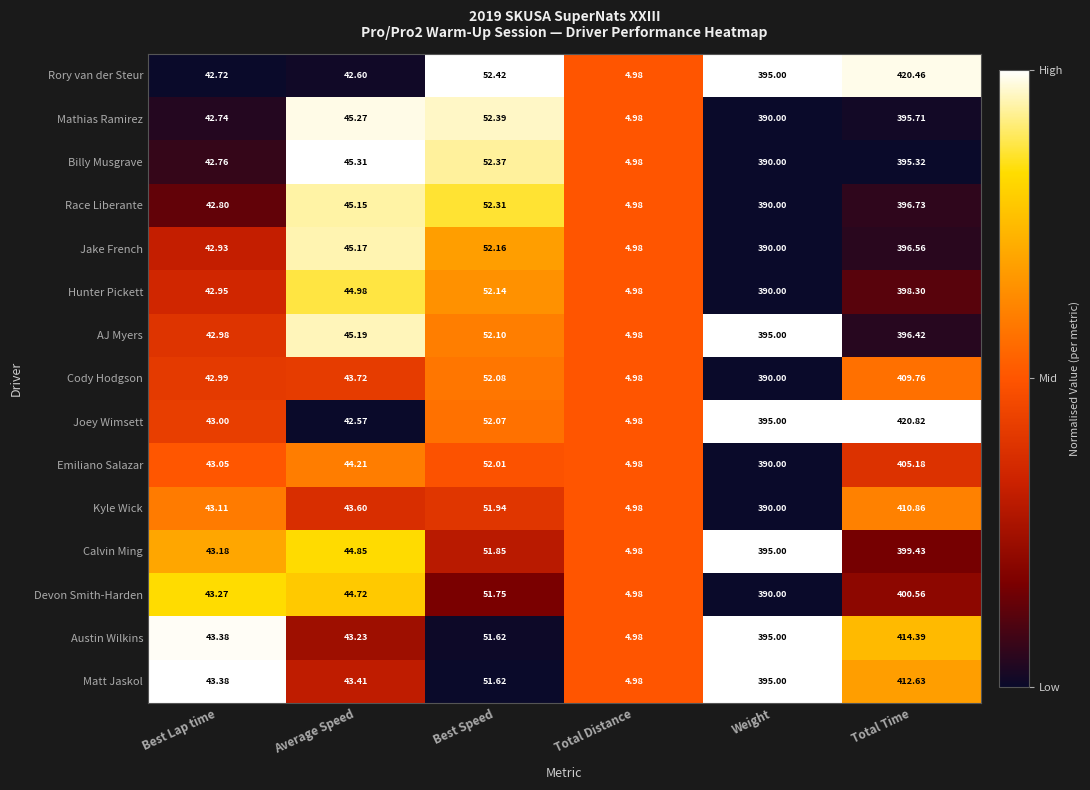

At which label is Jake French closest to 200?

Best Speed